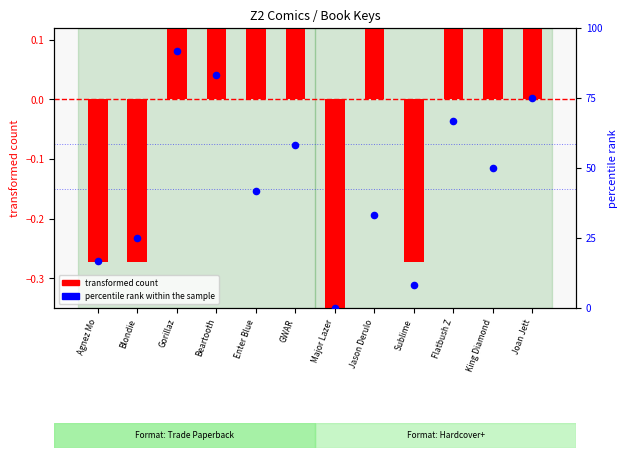

Which series contains the lowest Y value?

transformed count